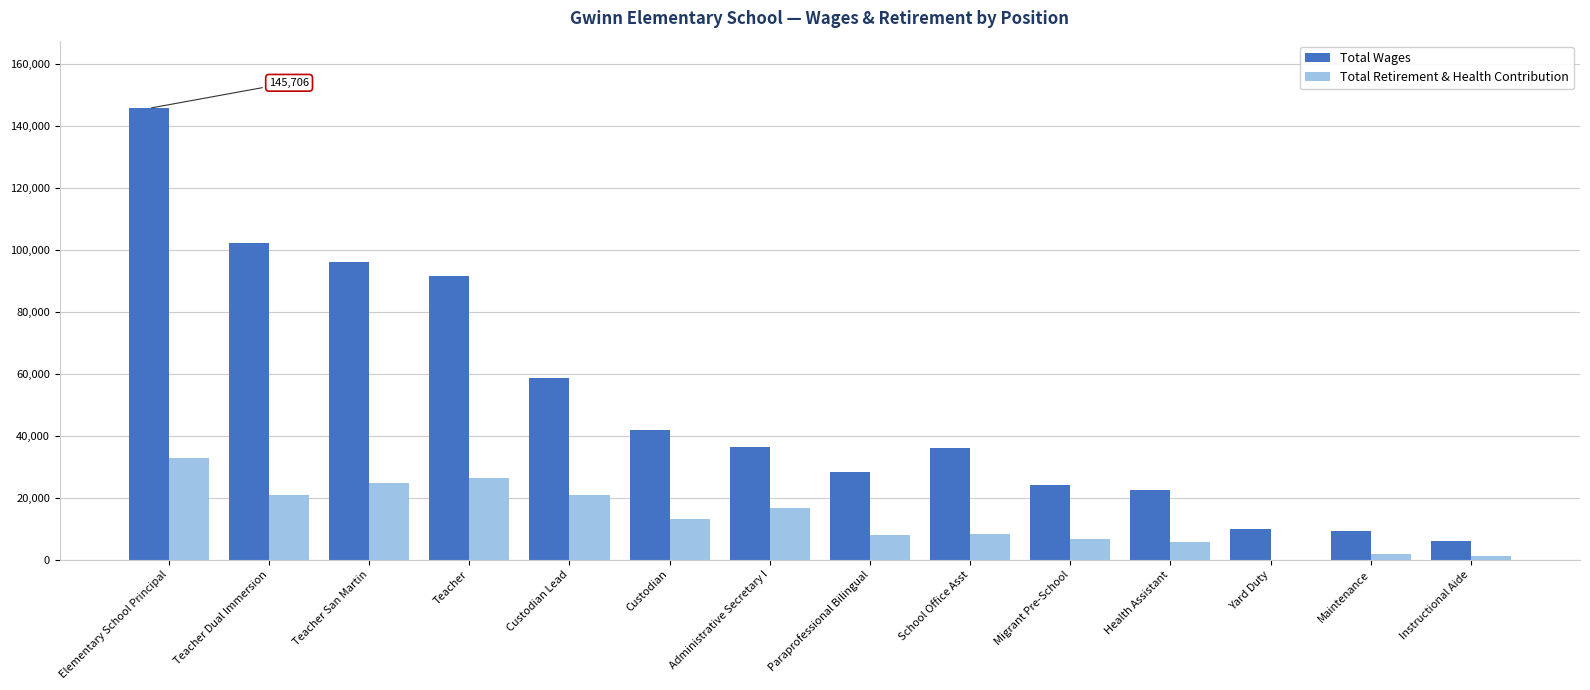

How many distinct data groups are displayed?

2